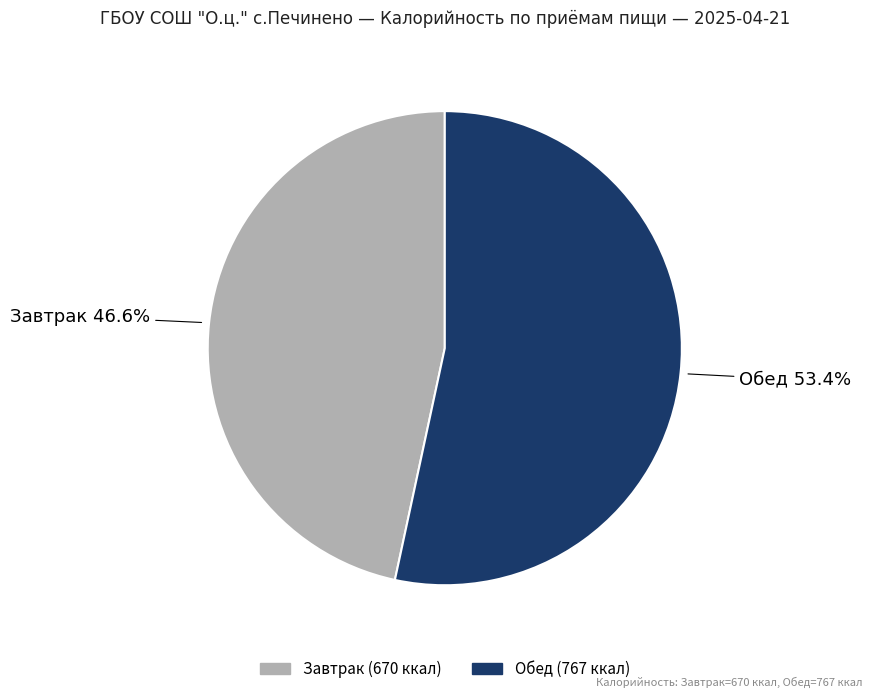

How many slices are in this pie chart?

2